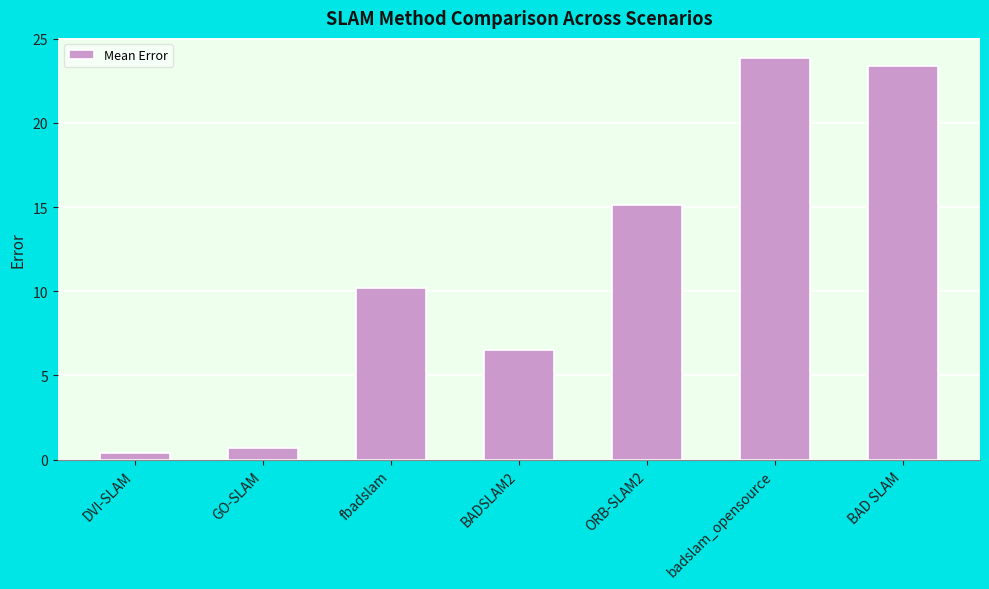

What is the label of the 3rd bar from the right?

ORB-SLAM2